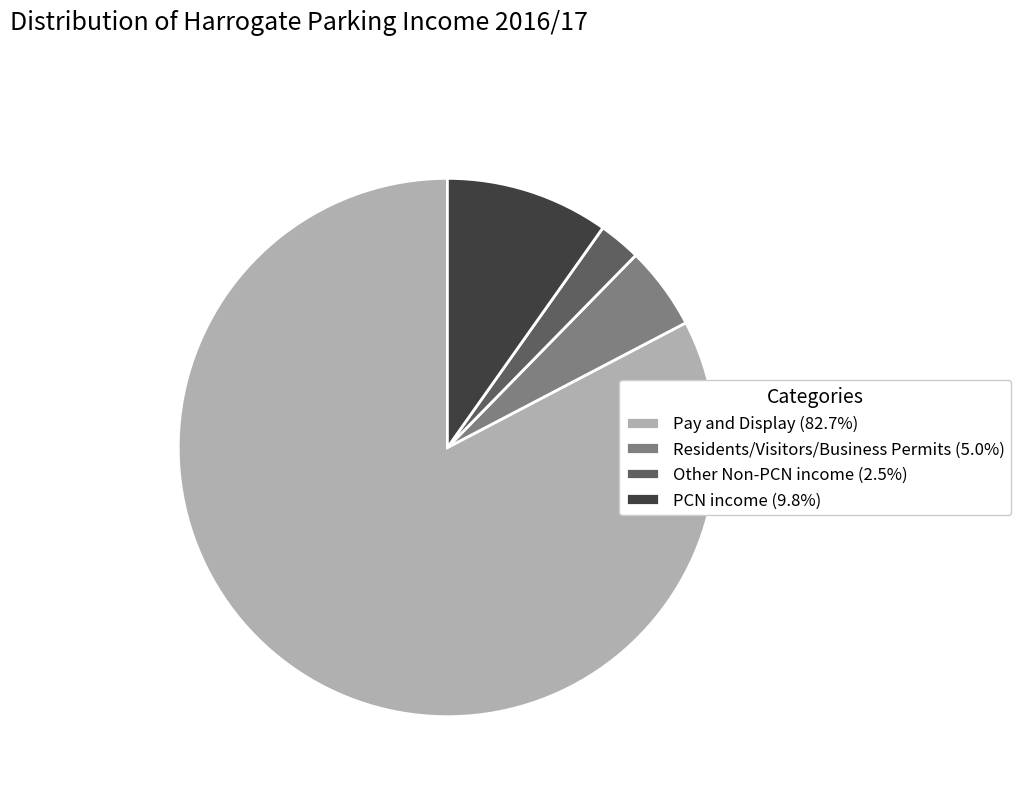

Rank the categories by value from highest to lowest.

Pay and Display, PCN income, Residents/Visitors/Business Permits, Other Non-PCN income